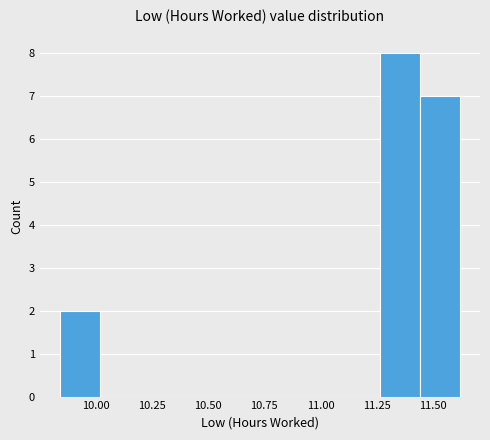

Read against the x-axis, roughly where is the centre of the tallest bar?

11.35